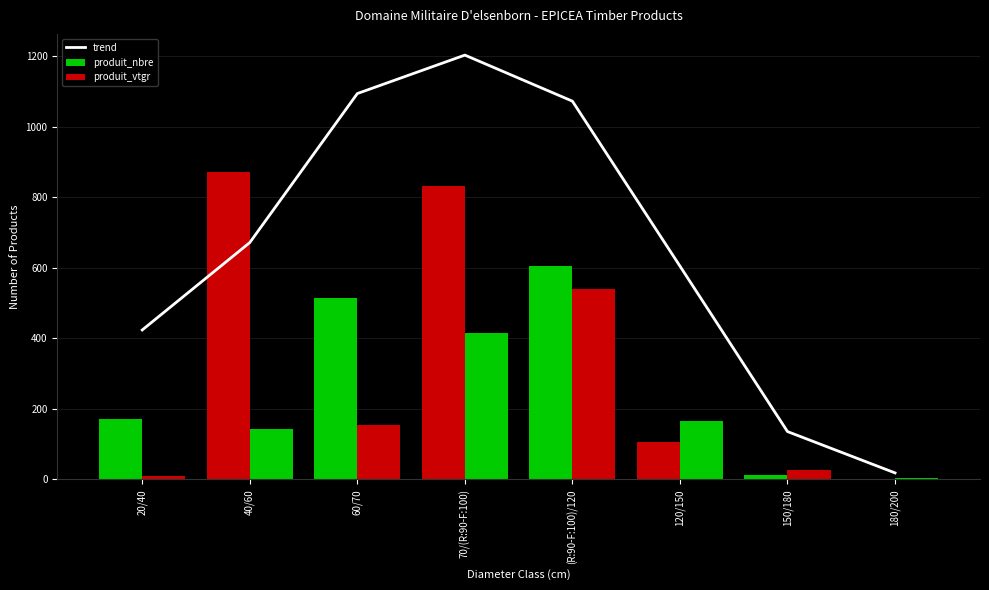

What is the average value of the trend series?

652.8